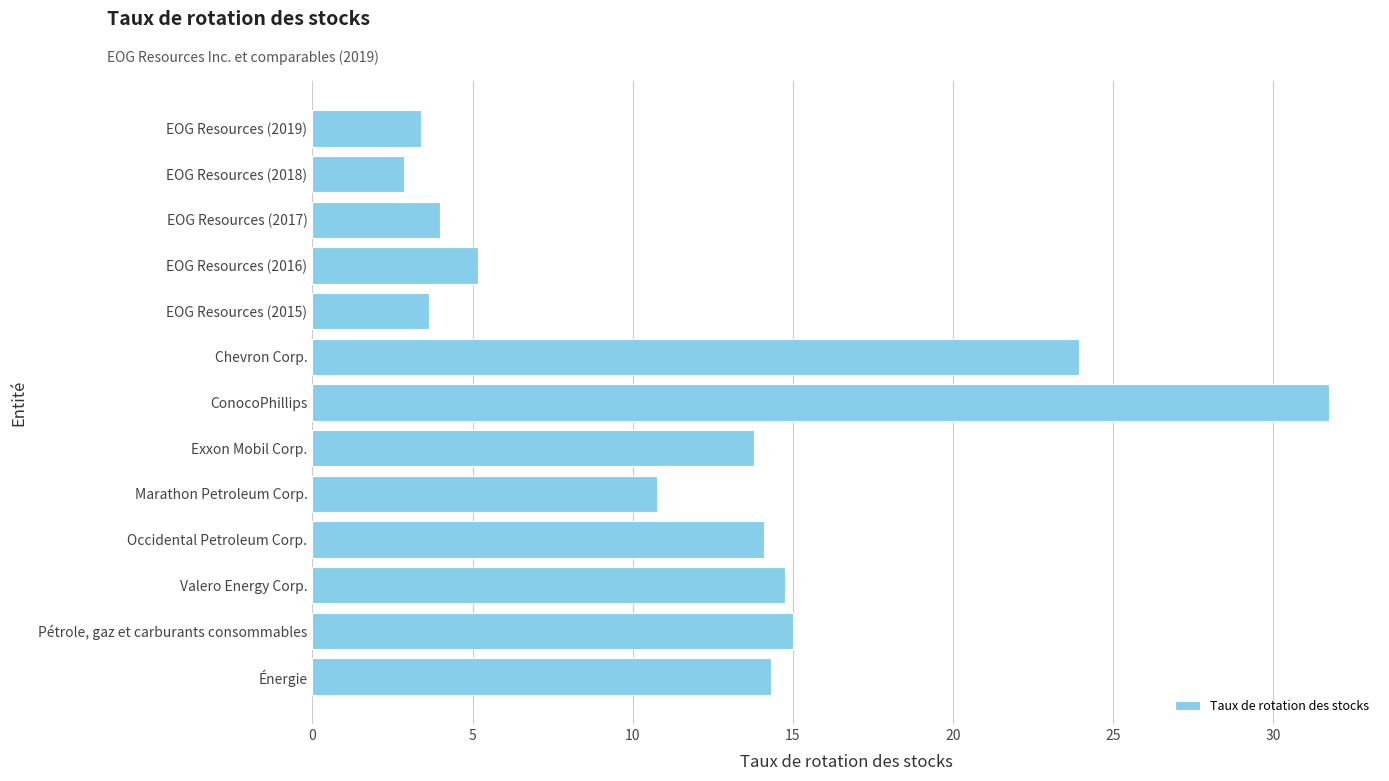

What is the average value?

12.1